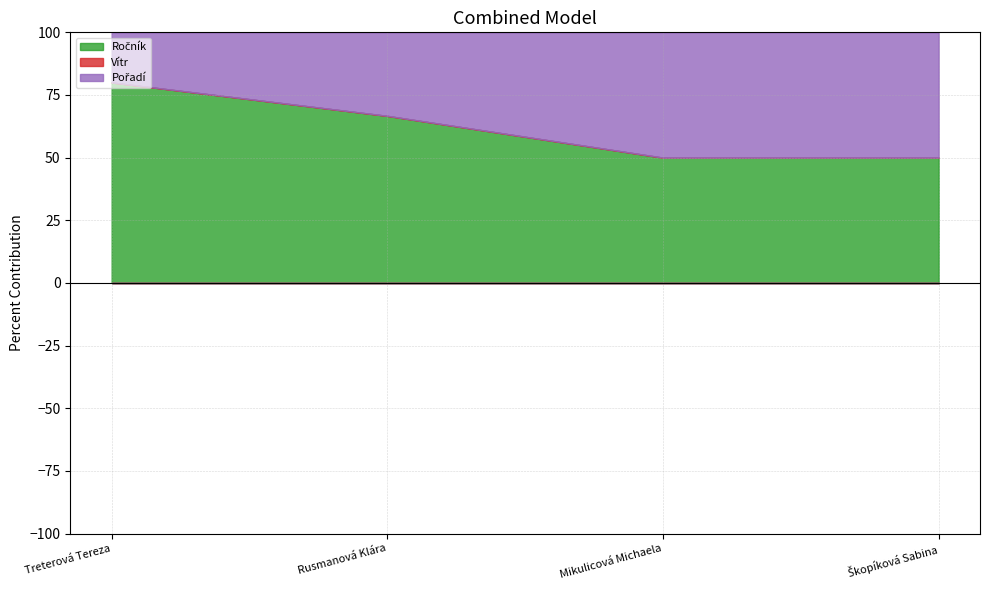

What position from the left is Rusmanová Klára?

2